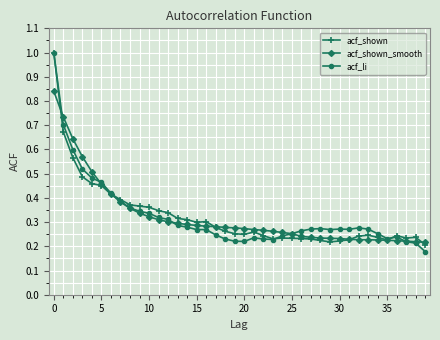

True or false: acf_li has more than 2 interior local peaks.

True